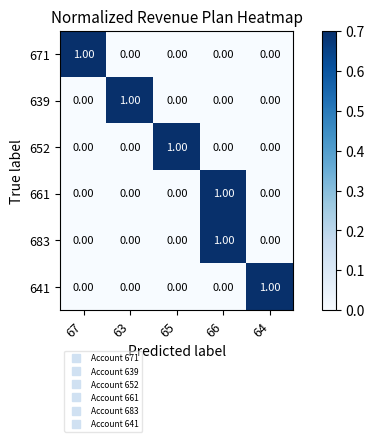

At how many categories does at least one series exceed 0?

5